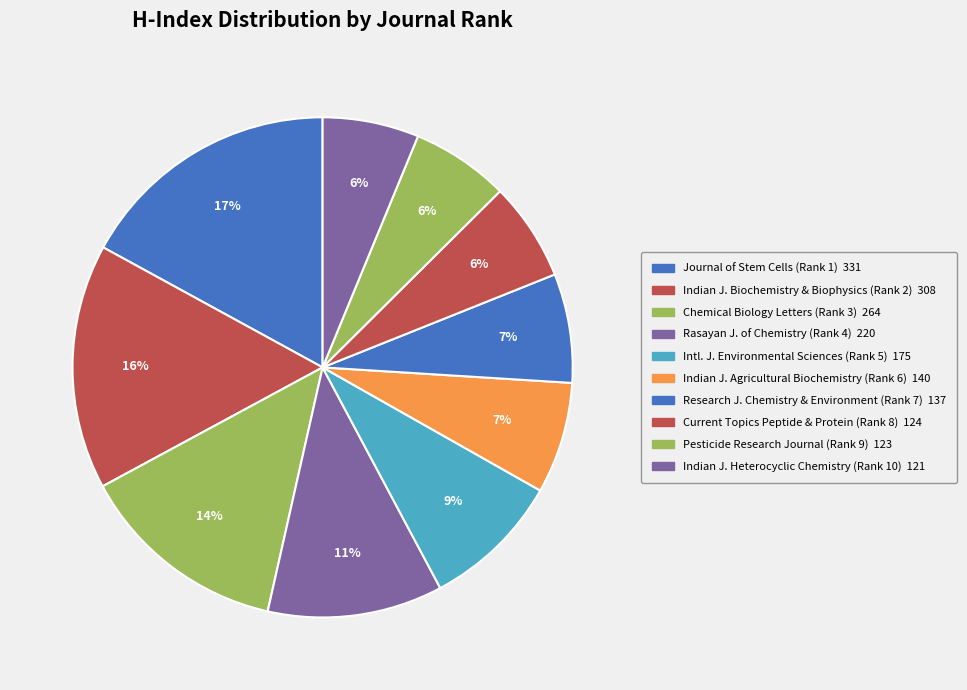

Count the number of slices in the pie.

10